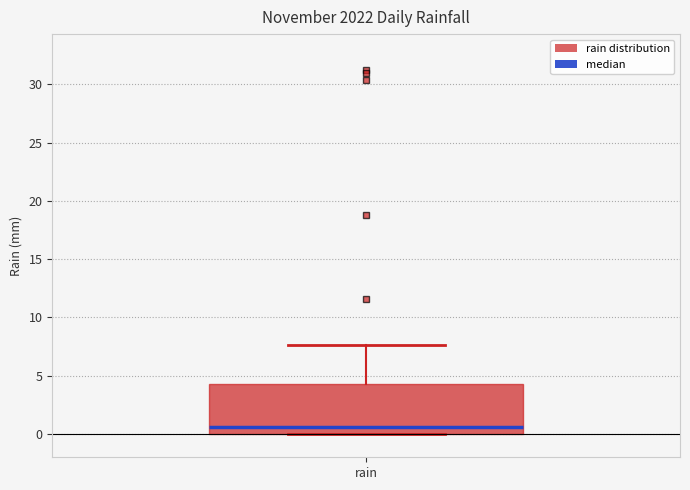

Transcribe this box plot: give where the median line is, the range the box spans, and where the two whiskers end, as read against the y-axis. The values are not printed on the chart, so give them approximately, as read against the axis.

median 0.5, box 0.0 to 4.5, whiskers 0.0 to 7.5